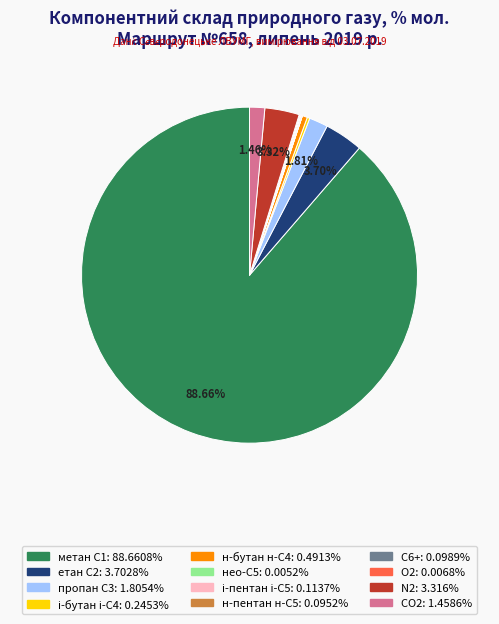

Does any single category account for the majority?

Yes